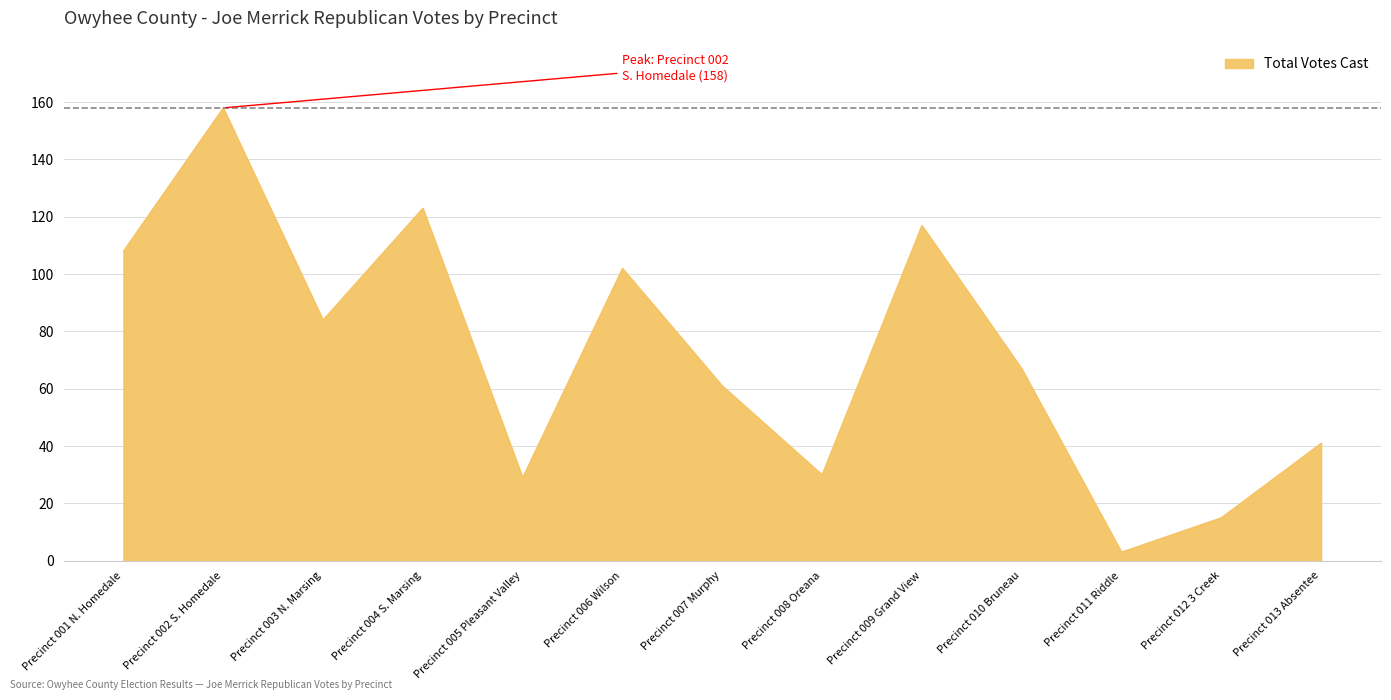

What is the smallest value displayed?

3